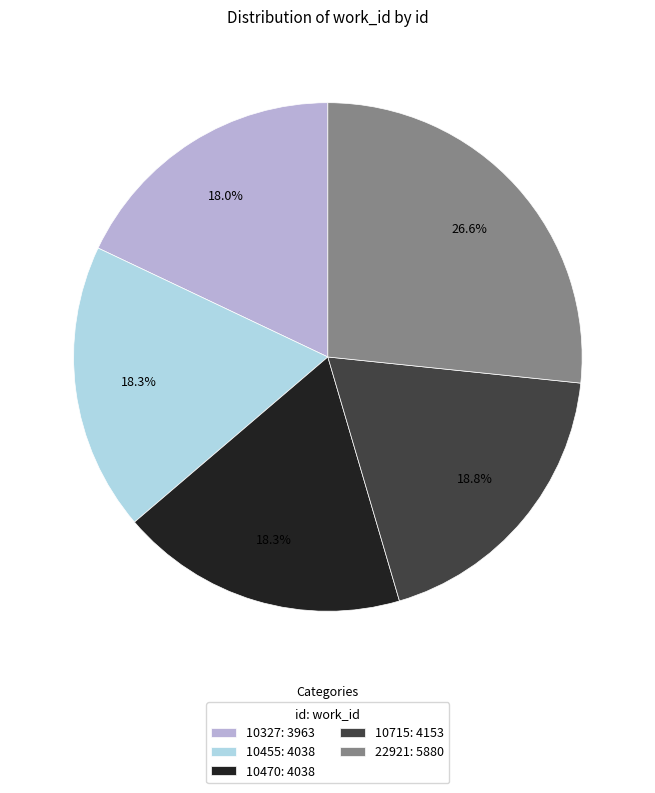

To the nearest percent, what is the average slice percentage?

20%